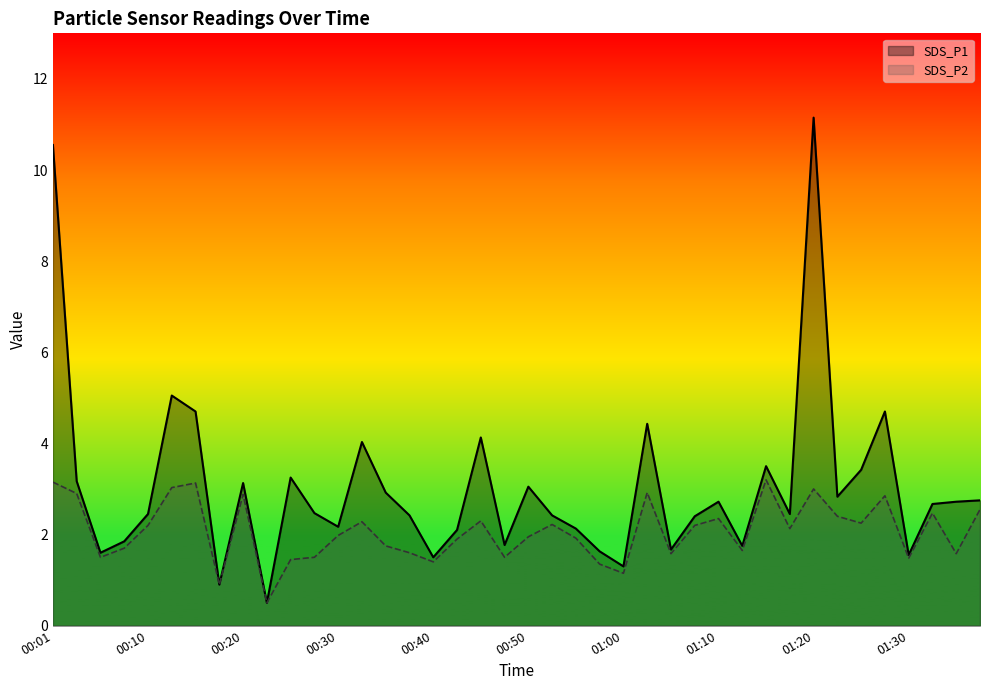

Which series has the largest total across all categories?

SDS_P1